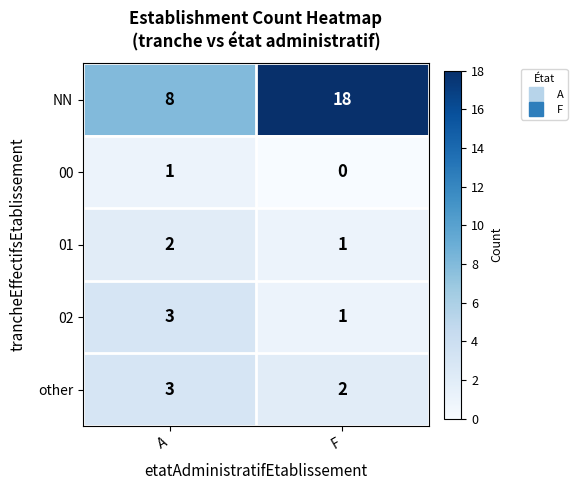

Which label corresponds to the largest value in the chart?

F